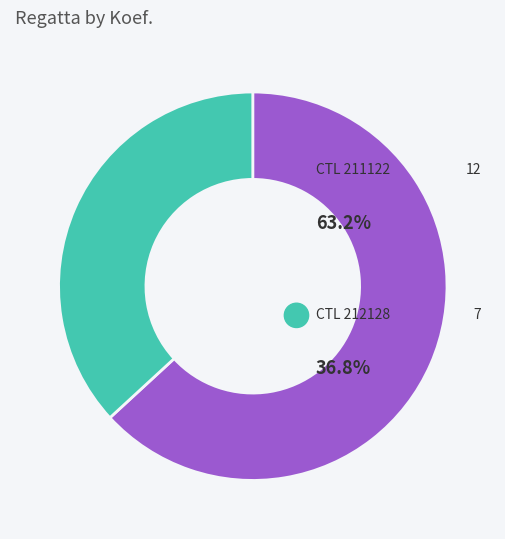

Is it true that 212128 is 37% of the pie?

True